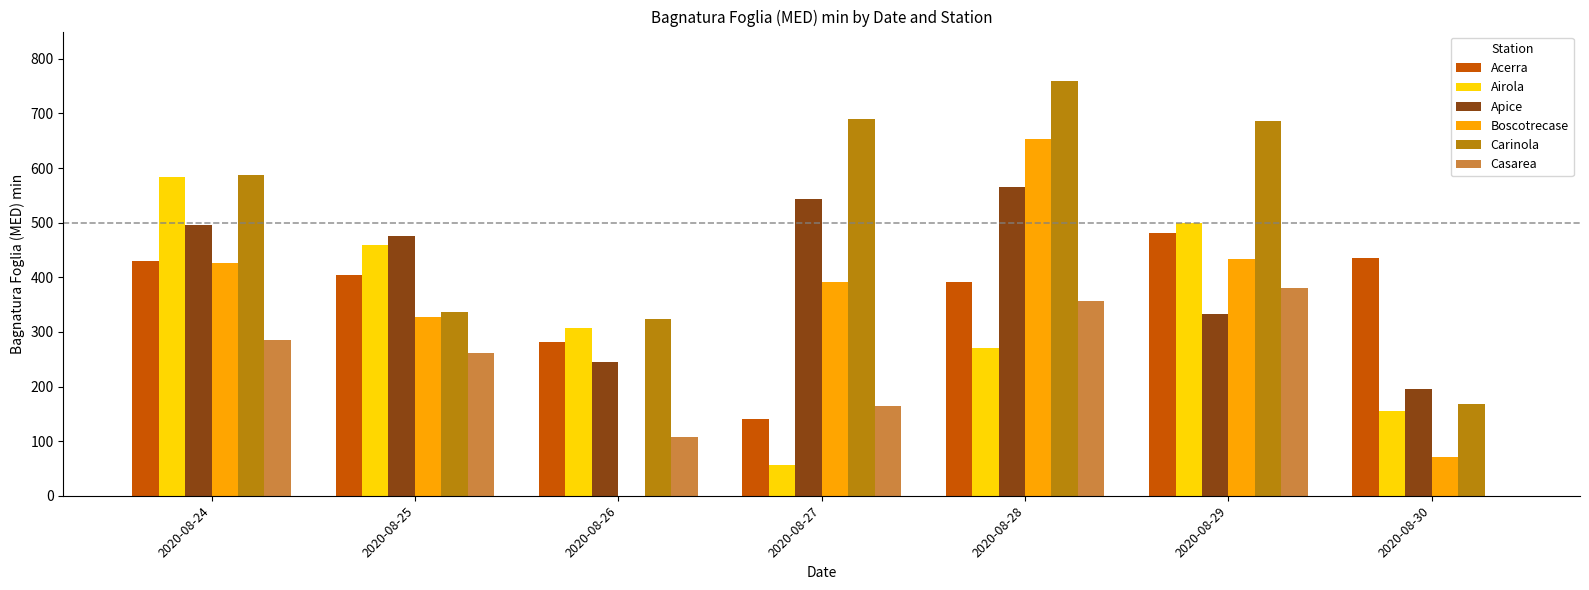

Reading left to right, transcribe all the data shown in this chart.

Acerra: 429.1	405.0	282.2	140.2	391.6	481.2	434.9
Airola: 583.0	460.0	307.2	56.0	271.0	499.3	154.7
Apice: 496.4	475.8	245.8	543.5	565.6	331.9	194.8
Boscotrecase: 425.5	327.9	0.0	391.0	652.5	434.3	71.0
Carinola: 586.6	337.2	324.2	690.3	759.3	685.9	167.3
Casarea: 285.1	260.5	107.3	165.0	356.6	380.3	0.0